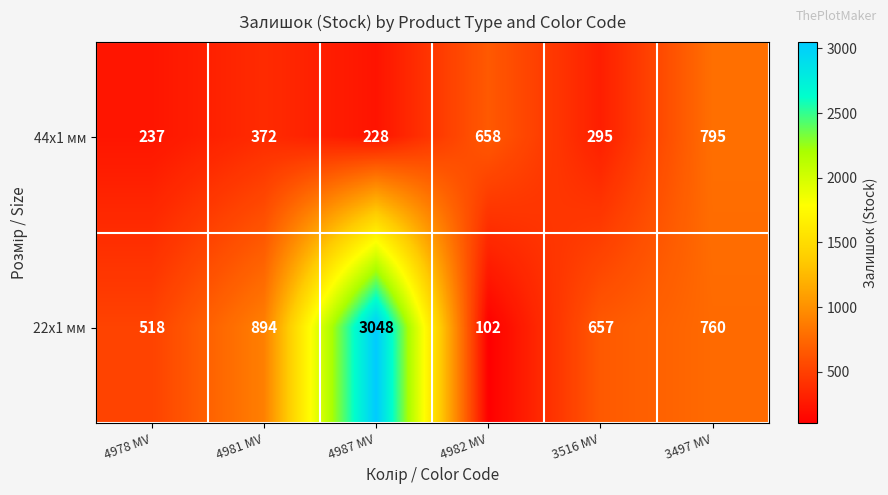

Reading left to right, what are all the values shown in this chart?

44x1 мм: 4978 MV=237	4981 MV=372	4987 MV=228	4982 MV=658	3516 MV=295	3497 MV=795
22x1 мм: 4978 MV=518	4981 MV=894	4987 MV=3048	4982 MV=102	3516 MV=657	3497 MV=760